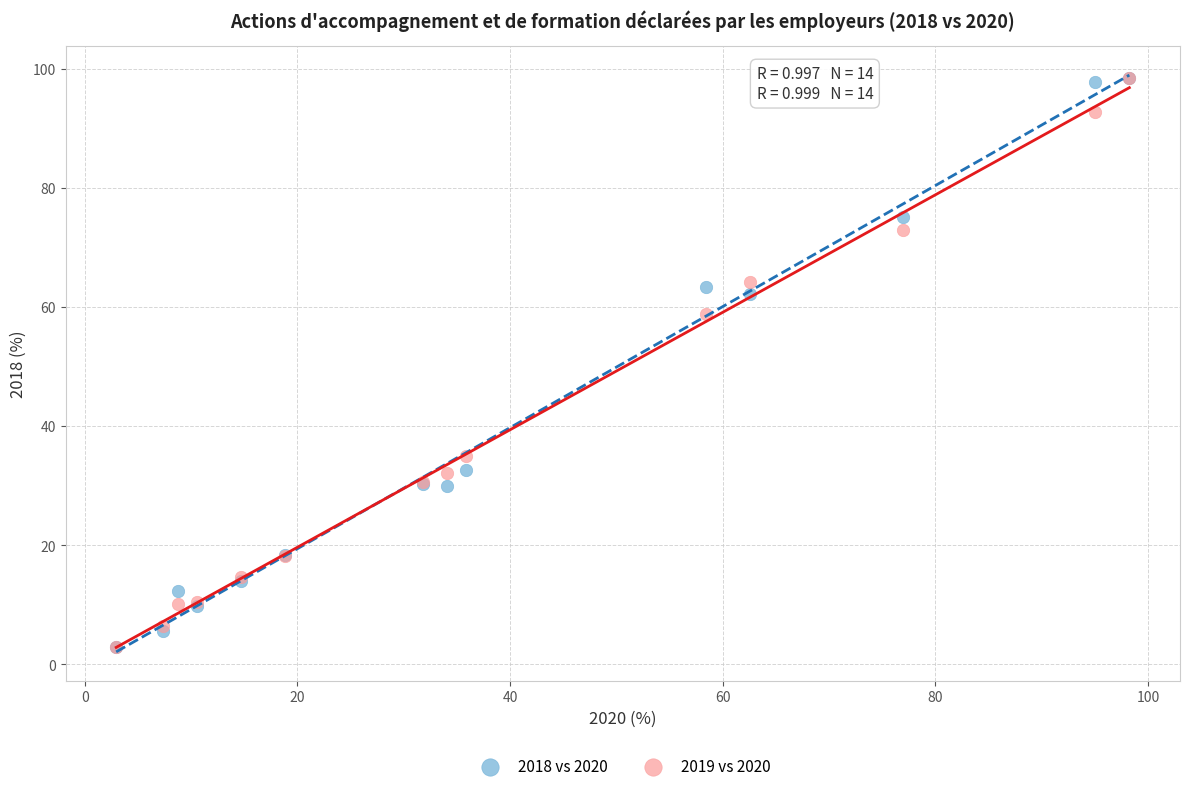

Across all series, what Y value is closest to 50?

58.8